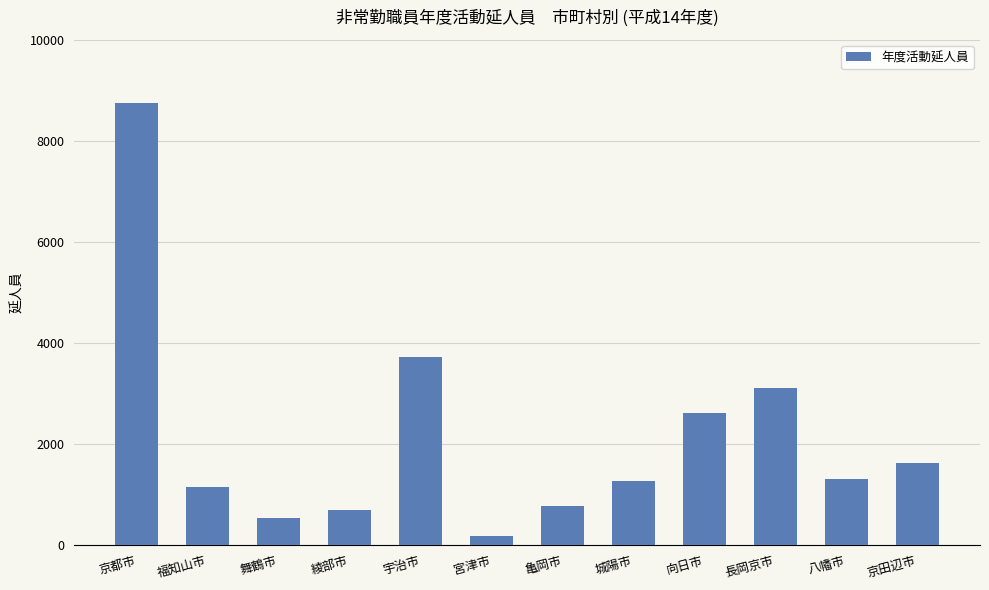

How many bars are there in total?

12